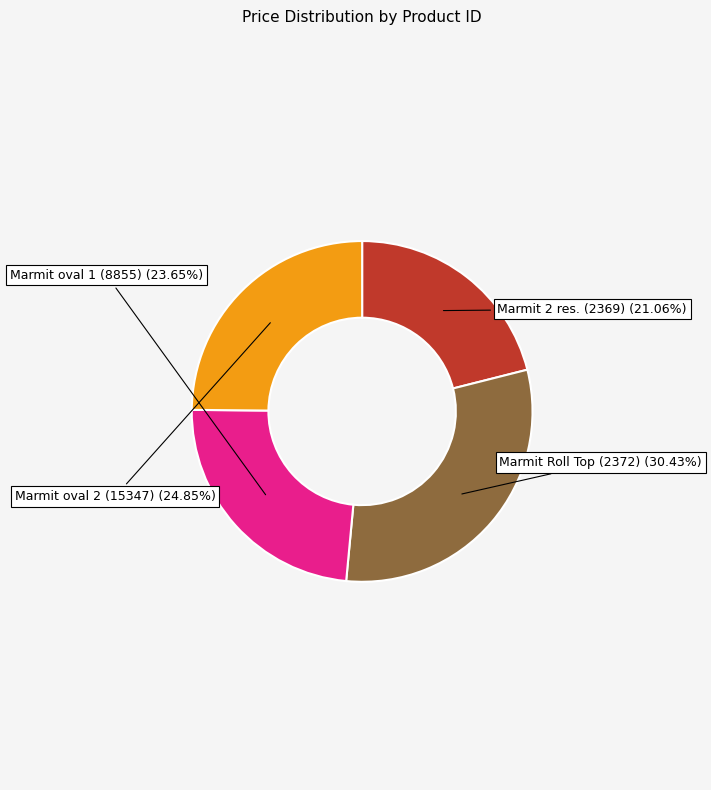

How many slices are in this pie chart?

4